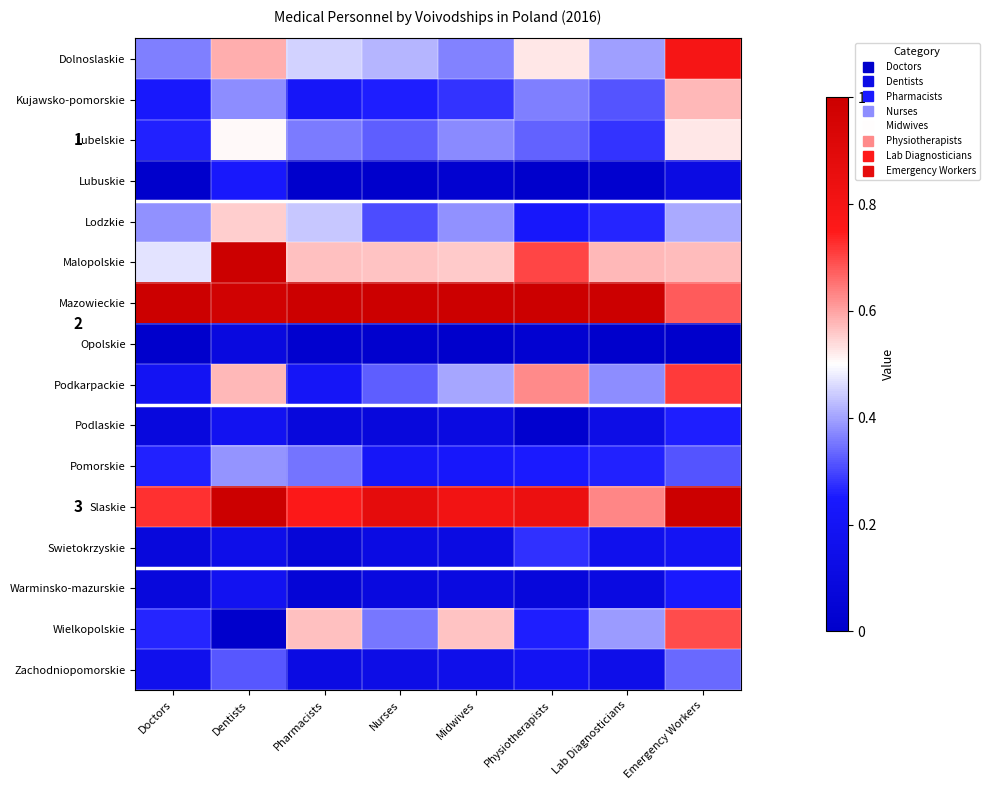

Count the Zachodniopomorskie values in the range 0 to 1.

8